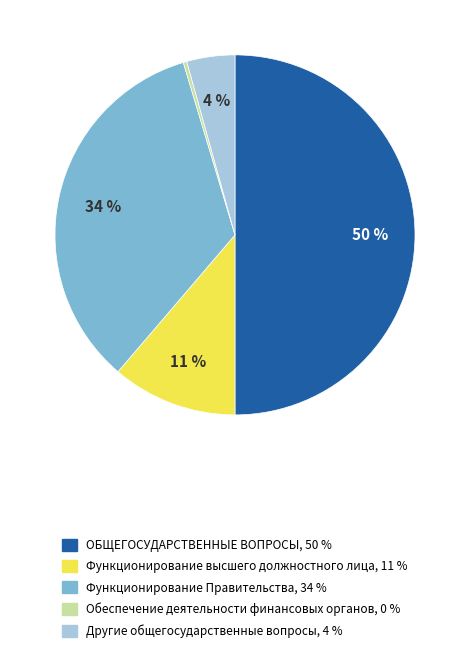

To the nearest percent, what is the average slice percentage?

20%